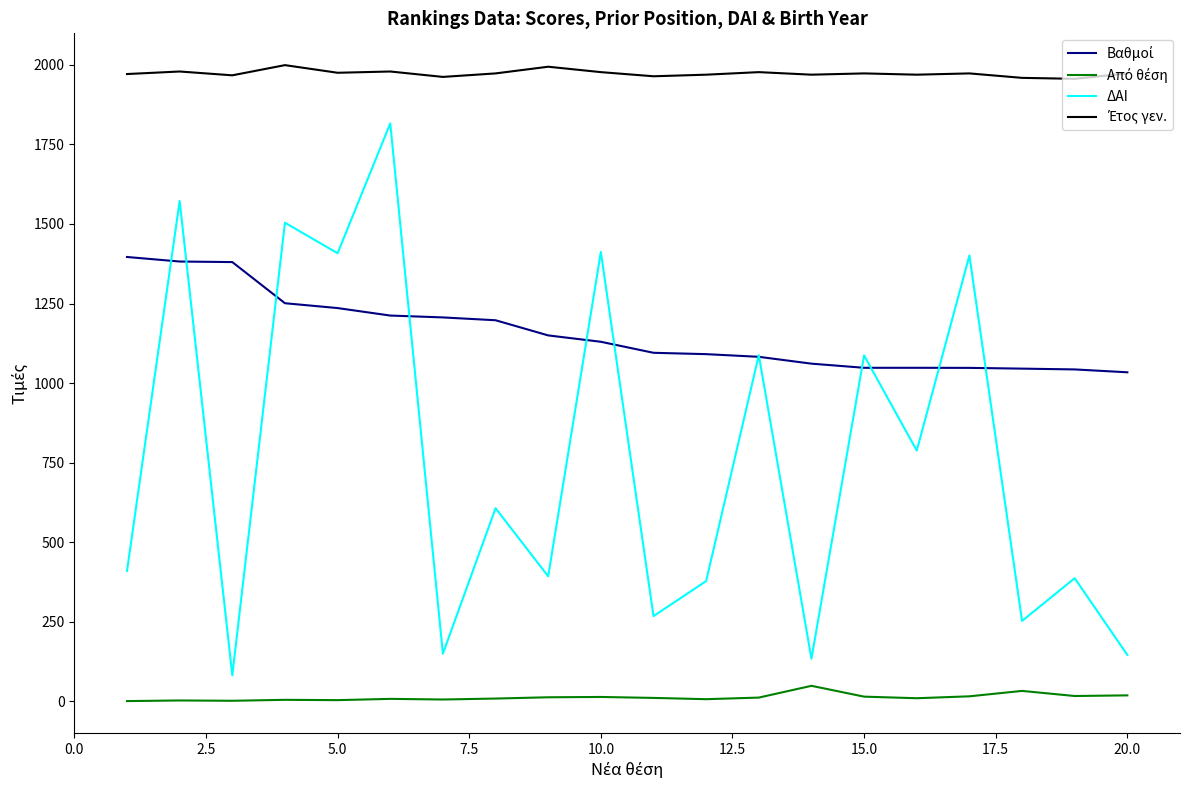

What is the highest value of the ΔΑΙ series?

1816.0